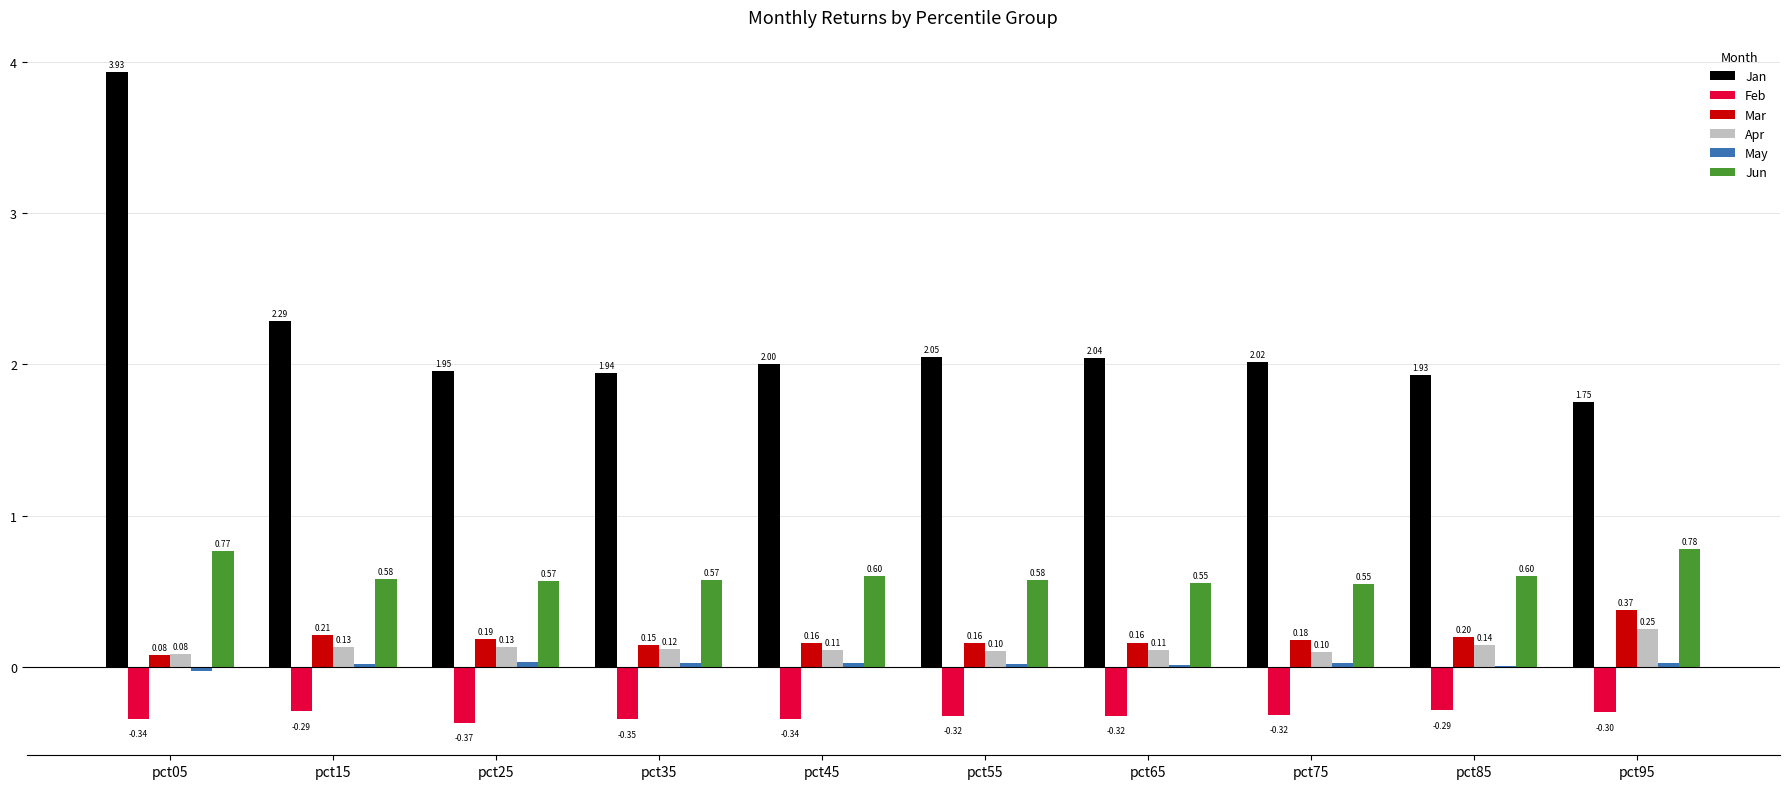

Which series has the largest total across all categories?

Jan